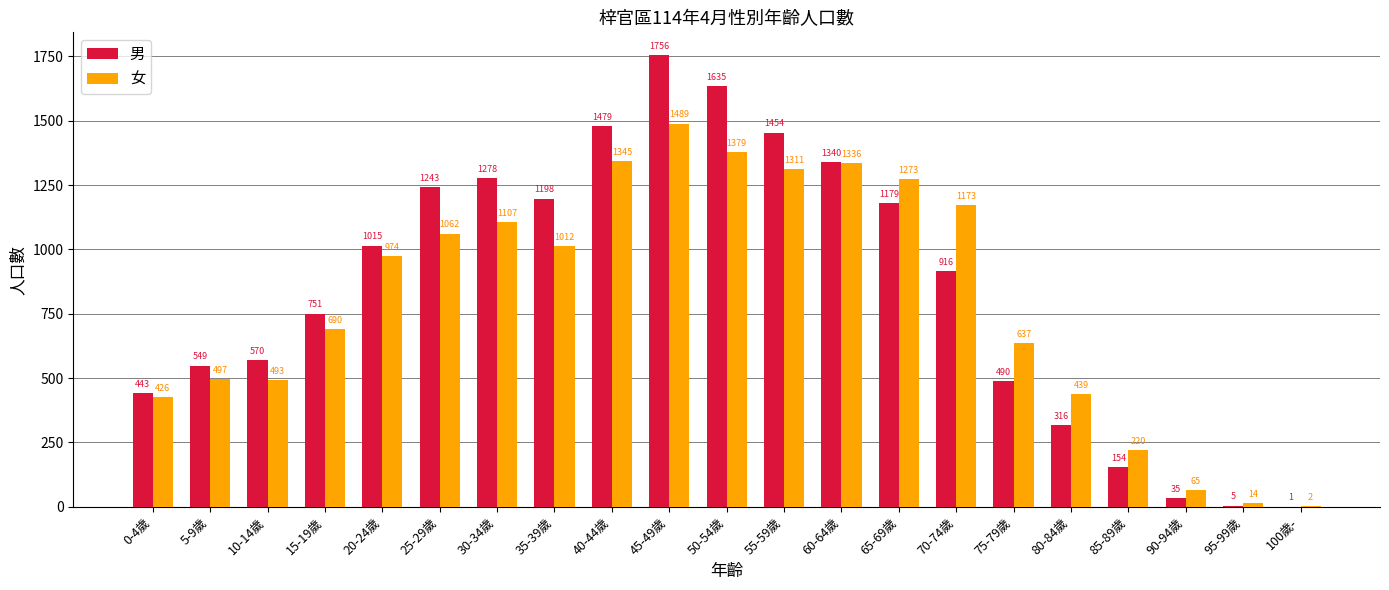

What is the maximum value for 女?

1489